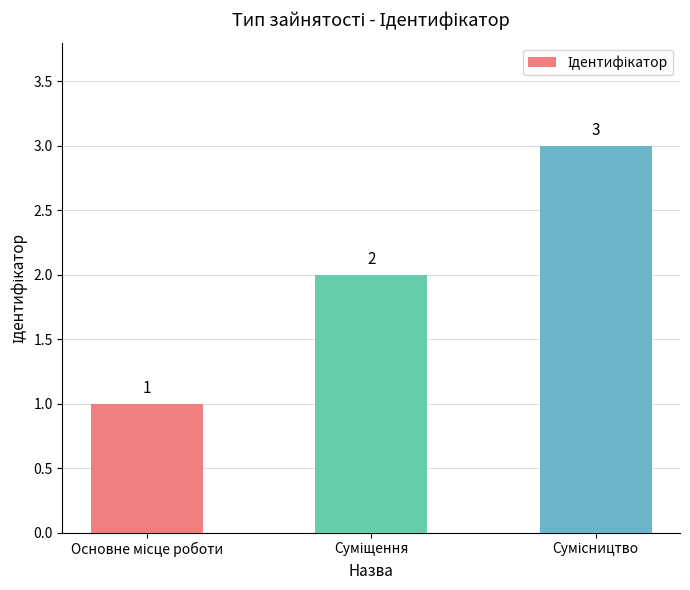

What is the greatest value displayed?

3